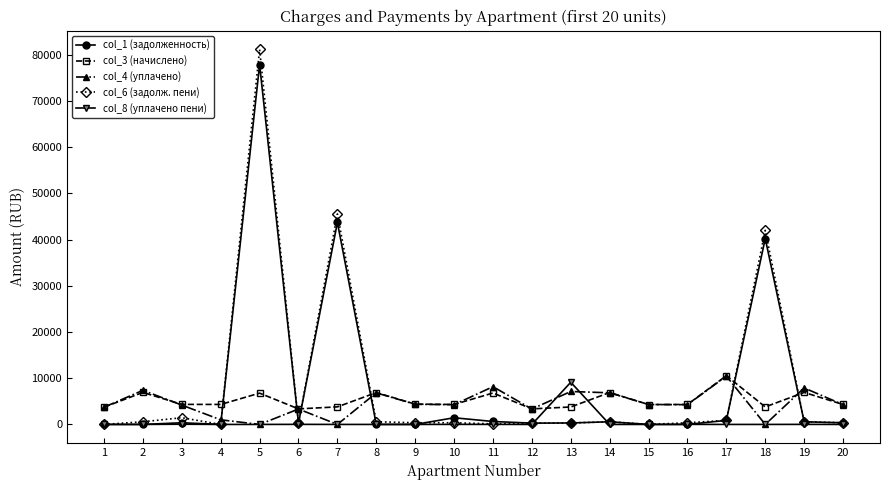

Where is col_1 (задолженность) nearest to the value 38925?

18